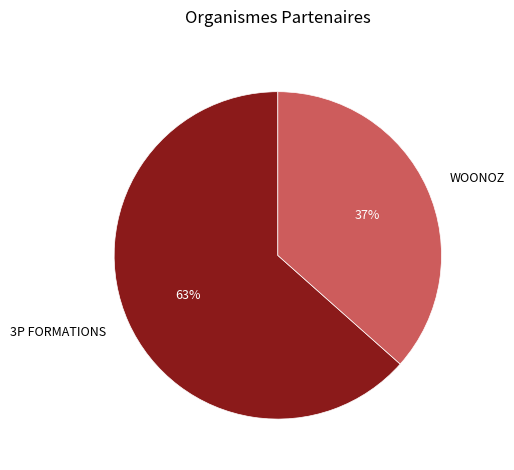

To the nearest percent, what is the combined percentage of WOONOZ and 3P FORMATIONS?

100%